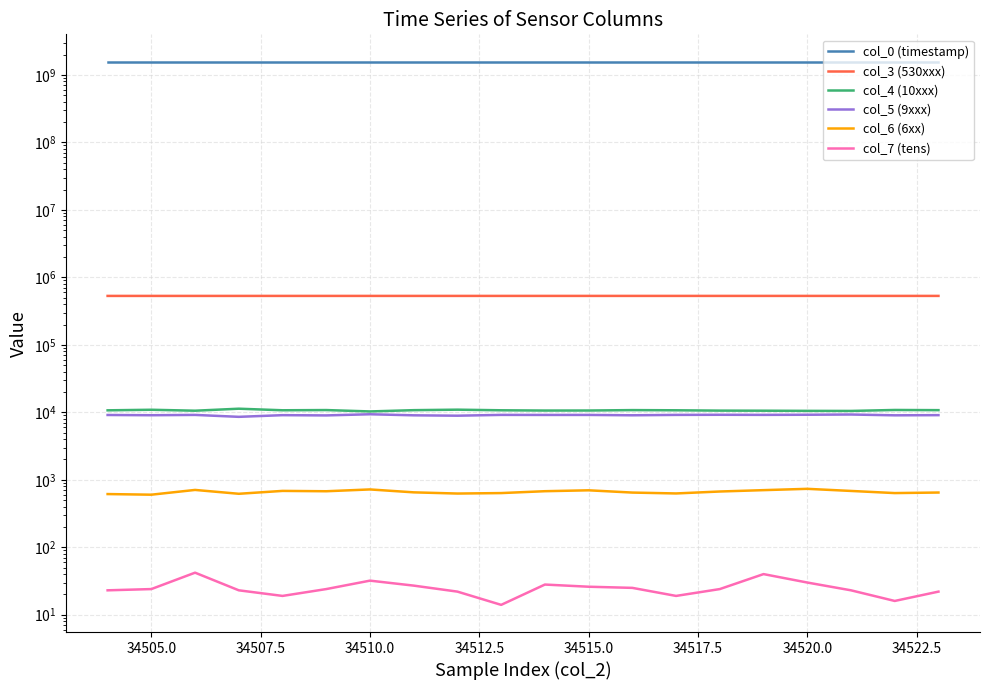

Reading left to right, extract all data points from this chart.

col_0 (timestamp): 1579662010.2	1579662021.7	1579662033.1	1579662044.5	1579662056.0	1579662067.4	1579662078.8	1579662090.2	1579662101.7	1579662113.1	1579662124.5	1579662135.9	1579662147.3	1579662158.8	1579662170.2	1579662181.7	1579662193.1	1579662204.6	1579662216.0	1579662227.4
col_3 (530xxx): 530554.0	530566.0	530577.0	530588.0	530599.0	530611.0	530622.0	530633.0	530644.0	530656.0	530667.0	530678.0	530690.0	530701.0	530712.0	530723.0	530735.0	530746.0	530757.0	530769.0
col_4 (10xxx): 10693.0	10903.0	10554.0	11303.0	10713.0	10791.0	10296.0	10752.0	10936.0	10708.0	10613.0	10625.0	10774.0	10707.0	10587.0	10557.0	10499.0	10473.0	10824.0	10756.0
col_5 (9xxx): 9123.0	9046.0	9146.0	8563.0	9068.0	8990.0	9351.0	9021.0	8902.0	9152.0	9136.0	9141.0	9029.0	9149.0	9187.0	9158.0	9198.0	9269.0	9020.0	9072.0
col_6 (6xx): 614.0	601.0	707.0	620.0	684.0	676.0	719.0	651.0	625.0	635.0	677.0	698.0	646.0	627.0	670.0	702.0	734.0	683.0	635.0	647.0
col_7 (tens): 23.0	24.0	42.0	23.0	19.0	24.0	32.0	27.0	22.0	14.0	28.0	26.0	25.0	19.0	24.0	40.0	30.0	23.0	16.0	22.0